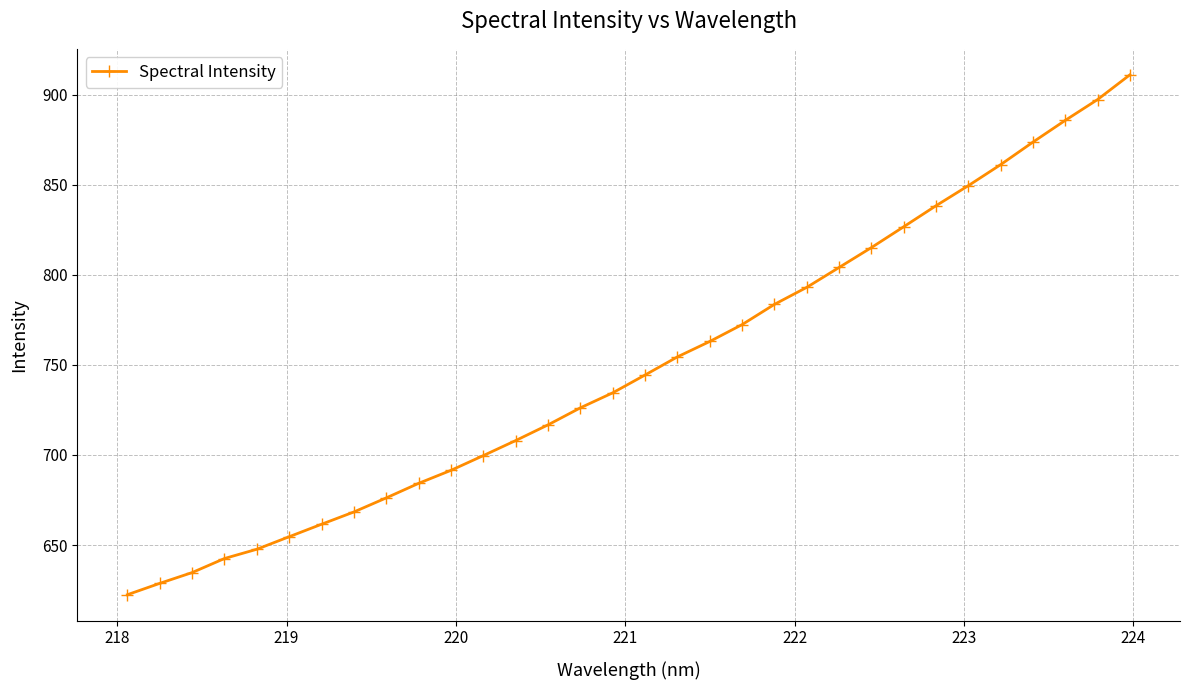

What is the smallest value displayed?

622.4